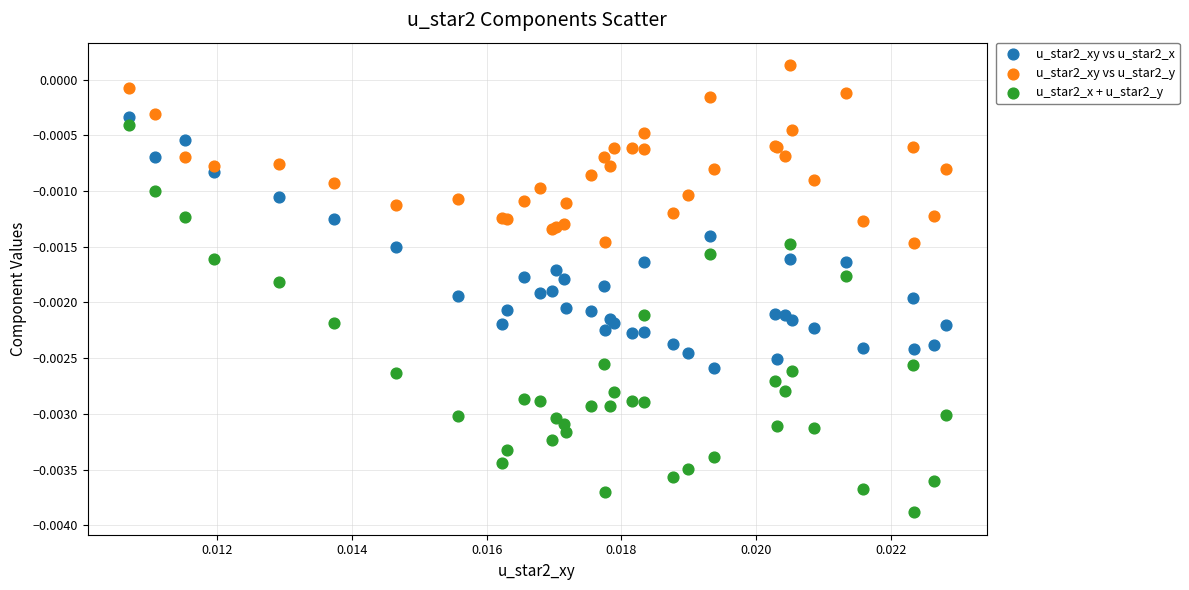

Which series has the largest Y range (max minus min)?

u_star2_x + u_star2_y